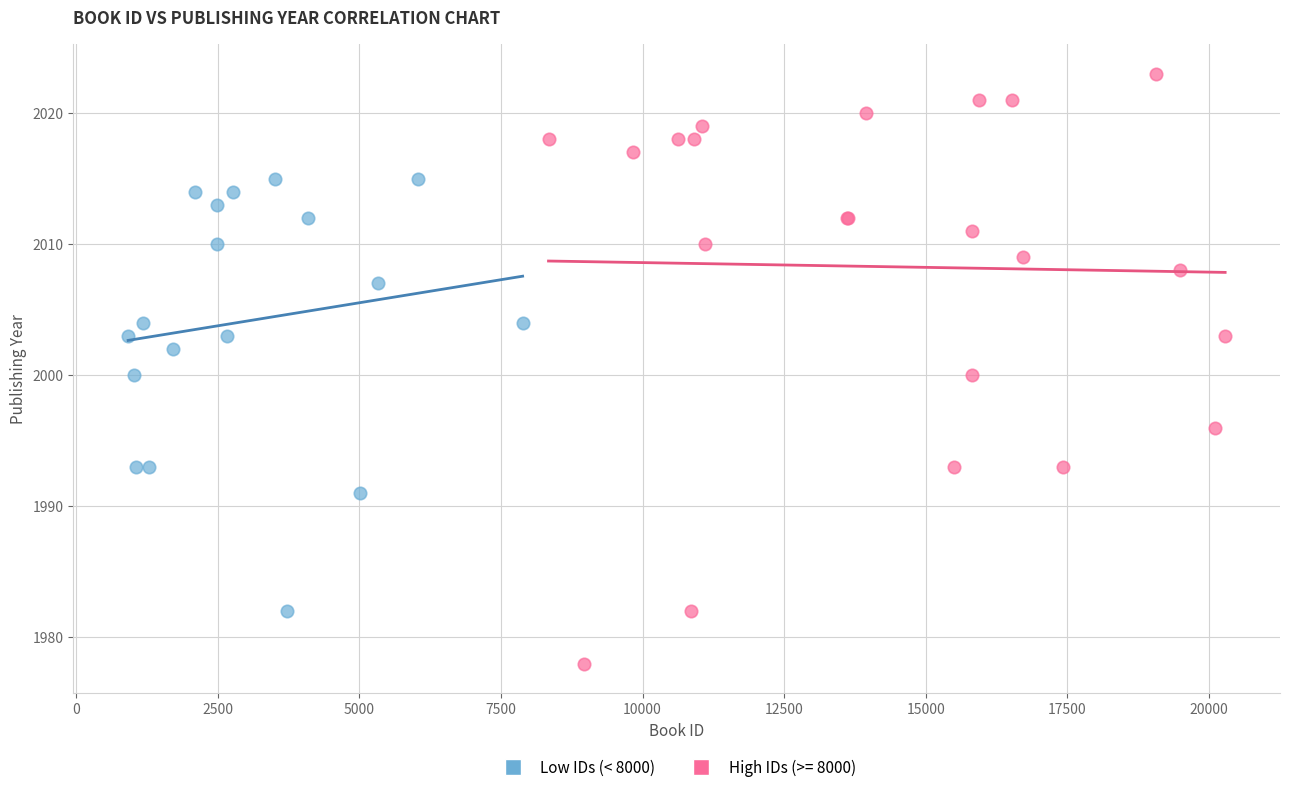

Which series reaches the minimum Y coordinate?

High IDs (>= 8000)